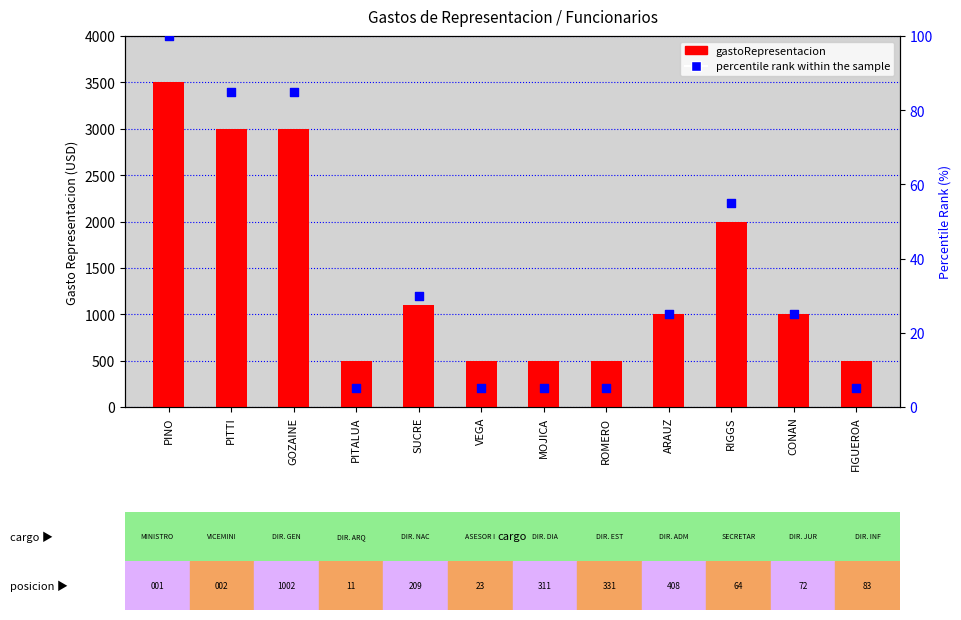

Between VEGA and PINO, which is larger?

PINO